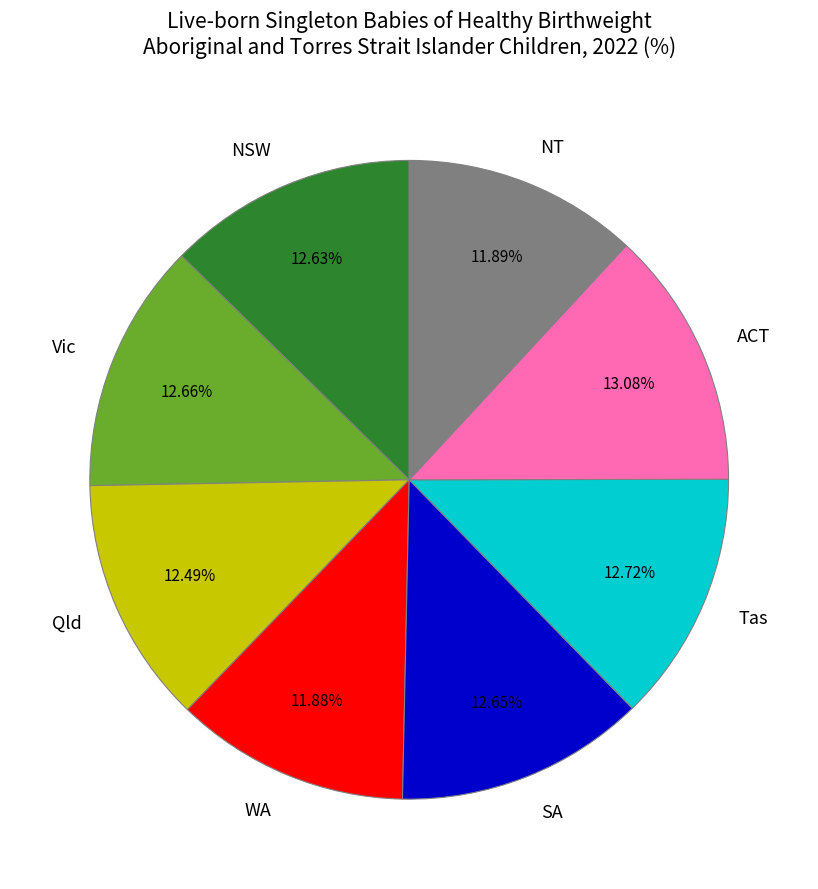

Is the sum of SA and ACT greater than half?

No